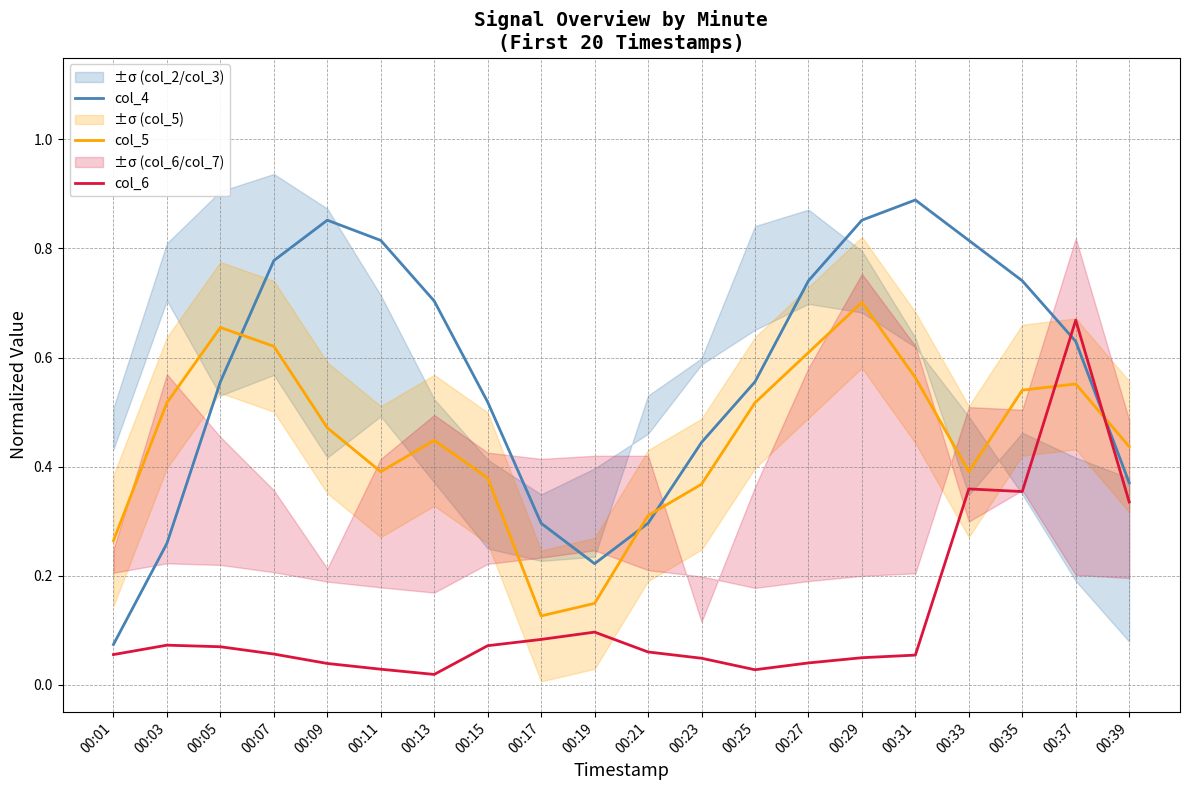

Between which two adjacent categories do col_5 and col_6 first intersect?

00:35 and 00:37